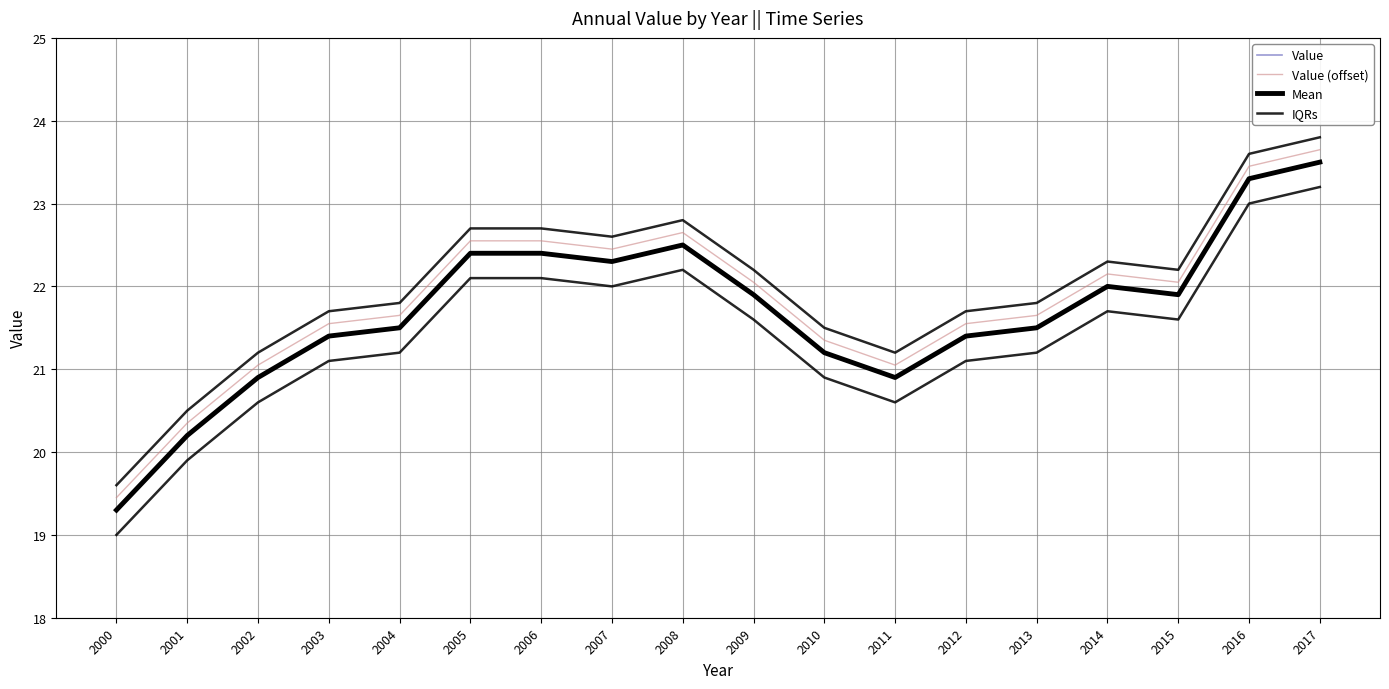

Reading right to left, list all the values displayed in this chart.

Value: 23.5	23.3	21.9	22.0	21.5	21.4	20.9	21.2	21.9	22.5	22.3	22.4	22.4	21.5	21.4	20.9	20.2	19.3
Value (offset): 23.6	23.4	22.0	22.1	21.6	21.5	21.0	21.3	22.0	22.6	22.4	22.5	22.5	21.6	21.5	21.0	20.3	19.4
Mean: 23.5	23.3	21.9	22.0	21.5	21.4	20.9	21.2	21.9	22.5	22.3	22.4	22.4	21.5	21.4	20.9	20.2	19.3
IQRs: 23.8	23.6	22.2	22.3	21.8	21.7	21.2	21.5	22.2	22.8	22.6	22.7	22.7	21.8	21.7	21.2	20.5	19.6